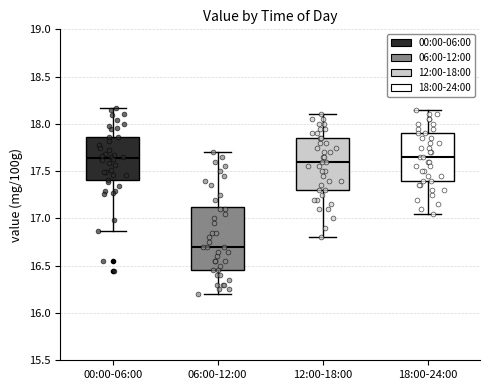

Reading left to right, read every box against the y-axis: the position of its median line, the range the box covers, and the ends of its whiskers. The values are not printed on the chart, so give them approximately, as read against the axis.

00:00-06:00: median 17.65, box 17.40 to 17.85, whiskers 16.85 to 18.15
06:00-12:00: median 16.70, box 16.45 to 17.15, whiskers 16.20 to 17.70
12:00-18:00: median 17.60, box 17.30 to 17.85, whiskers 16.80 to 18.10
18:00-24:00: median 17.65, box 17.40 to 17.90, whiskers 17.05 to 18.15